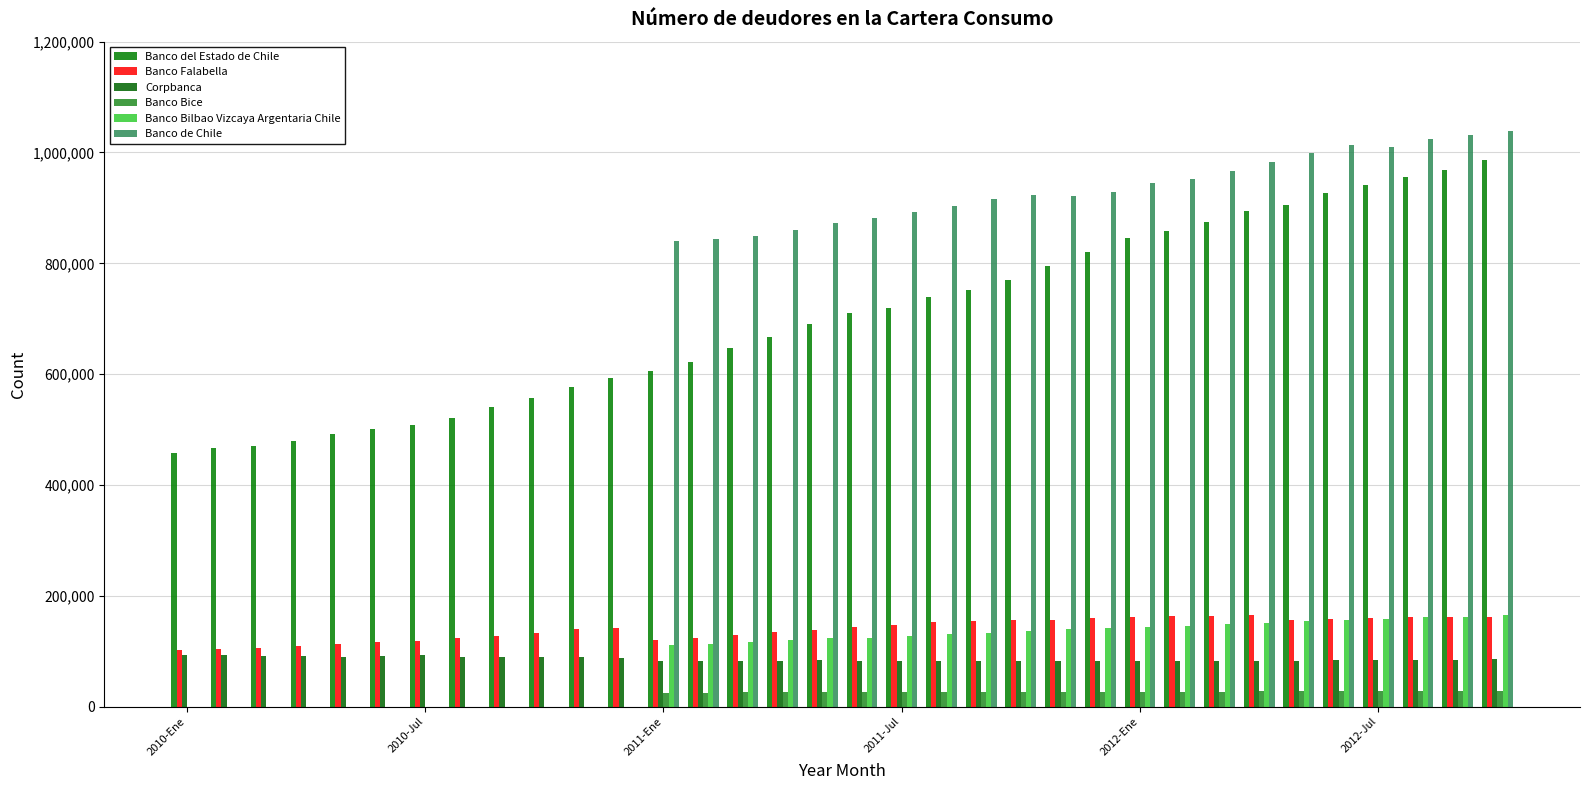

At how many categories does at least one series exceed 1037627?

1